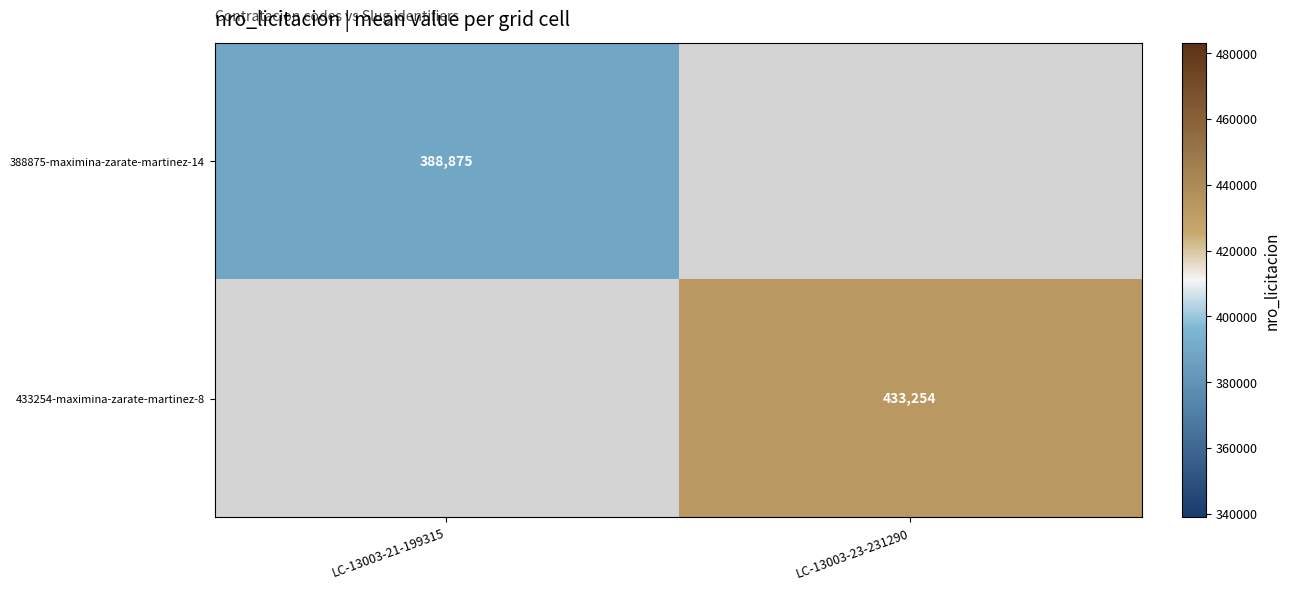

The 388875-maximina-zarate-martinez-14 series shows 132599.9 at LC-13003-21-199315. True or false?

False